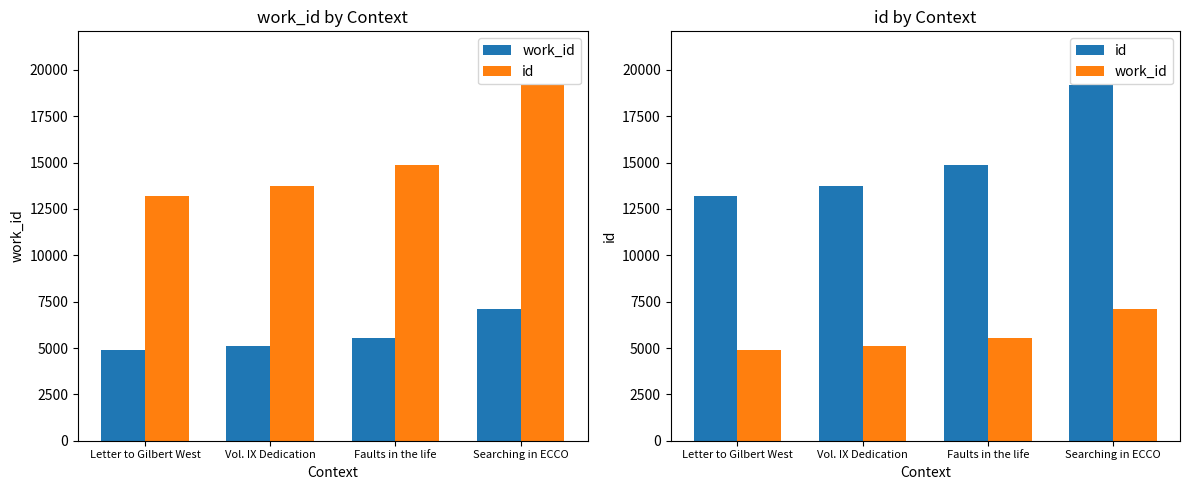

Count the number of categories in the chart.

4